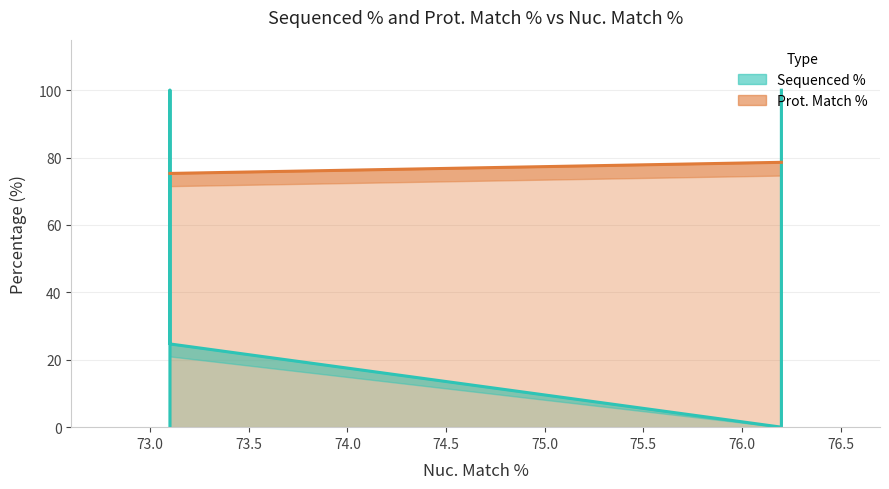

Which series ends up on top after the final intersection of Prot. Match % (line) and Sequenced % (line)?

Sequenced % (line)